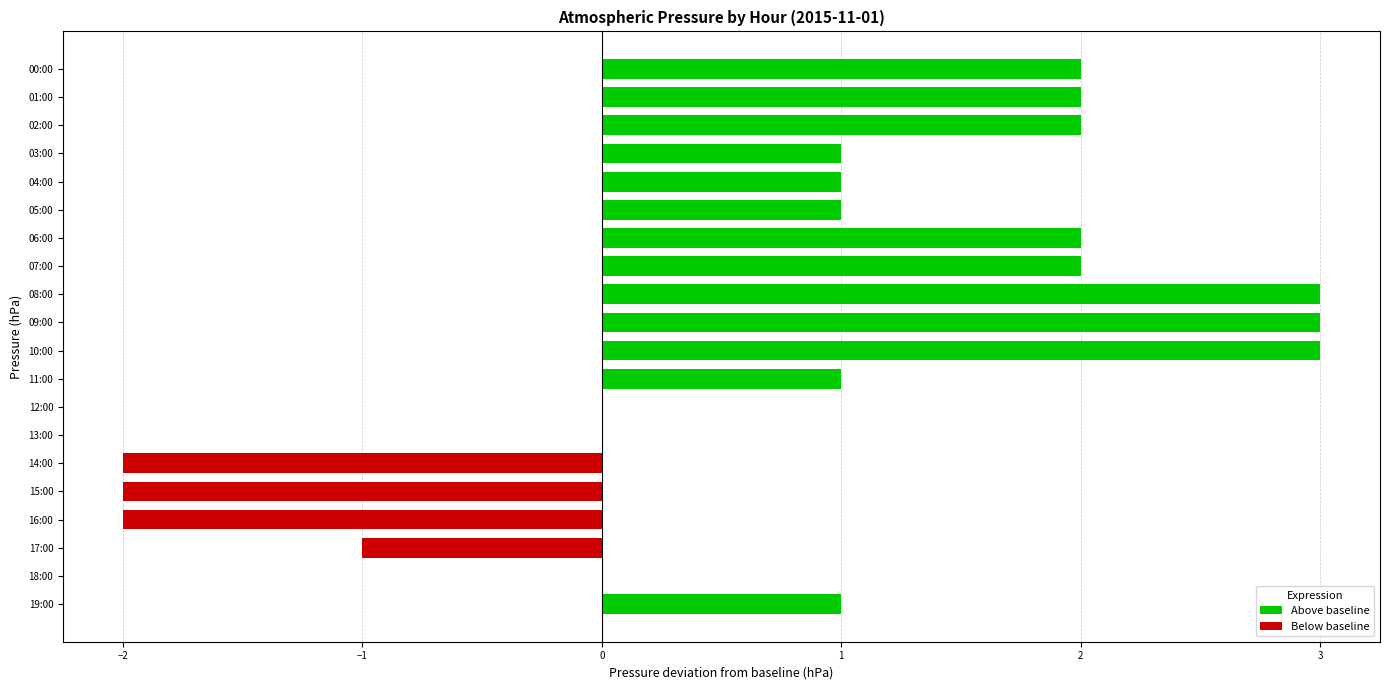

Between 17:00 and 12:00, which is larger?

12:00